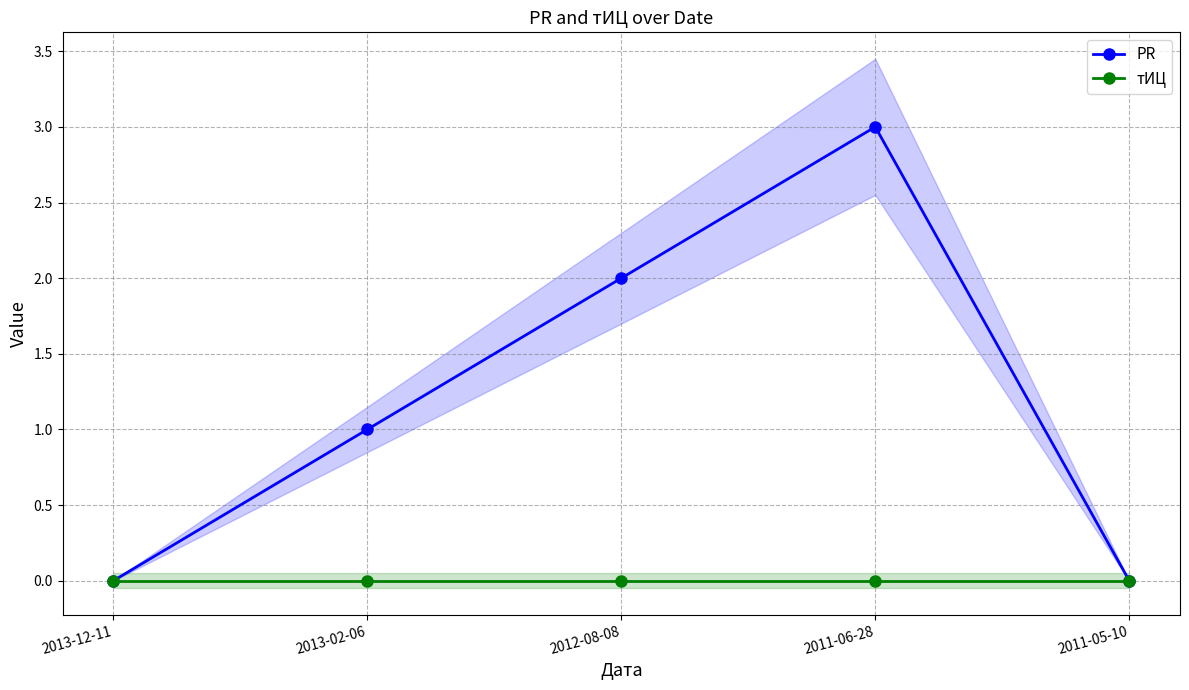

How many data points does each series have?

5